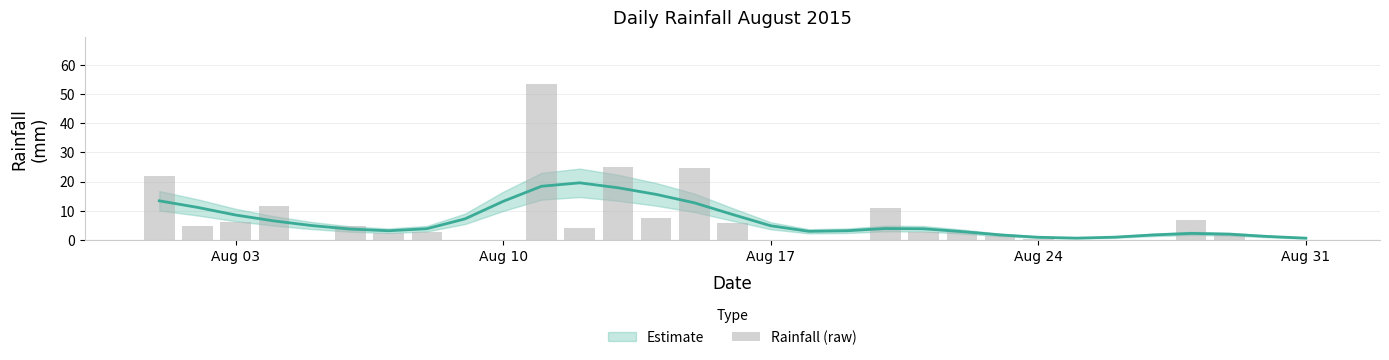

How many categories are shown in the chart?

31